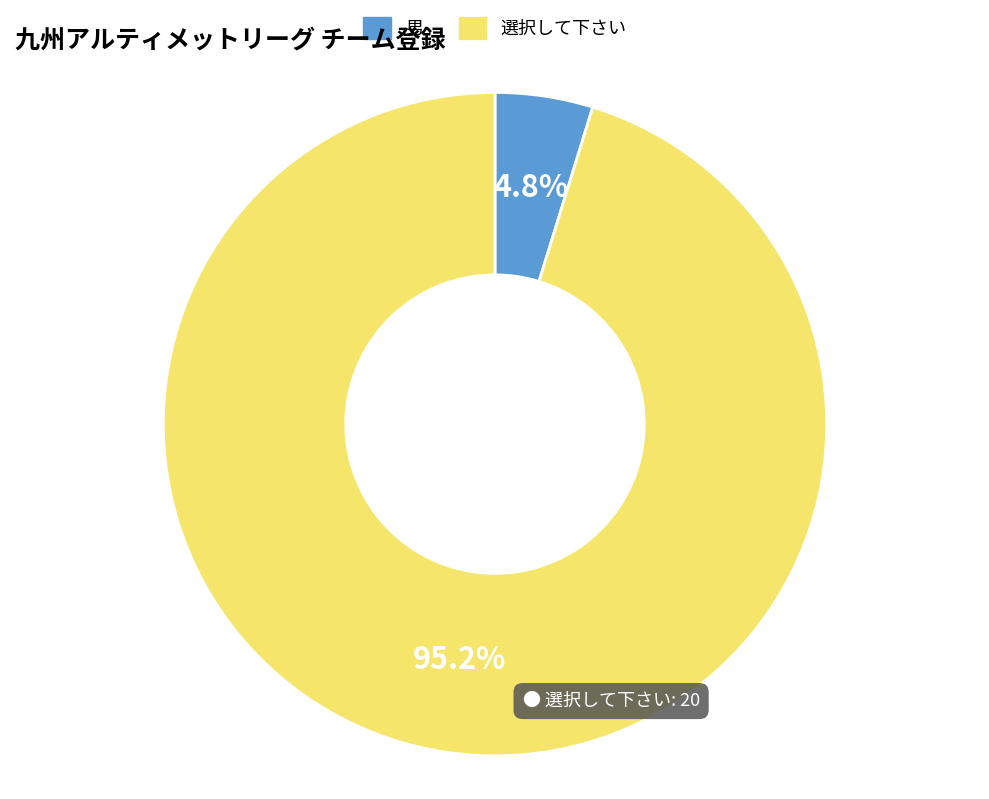

To the nearest percent, what is the average slice percentage?

50%